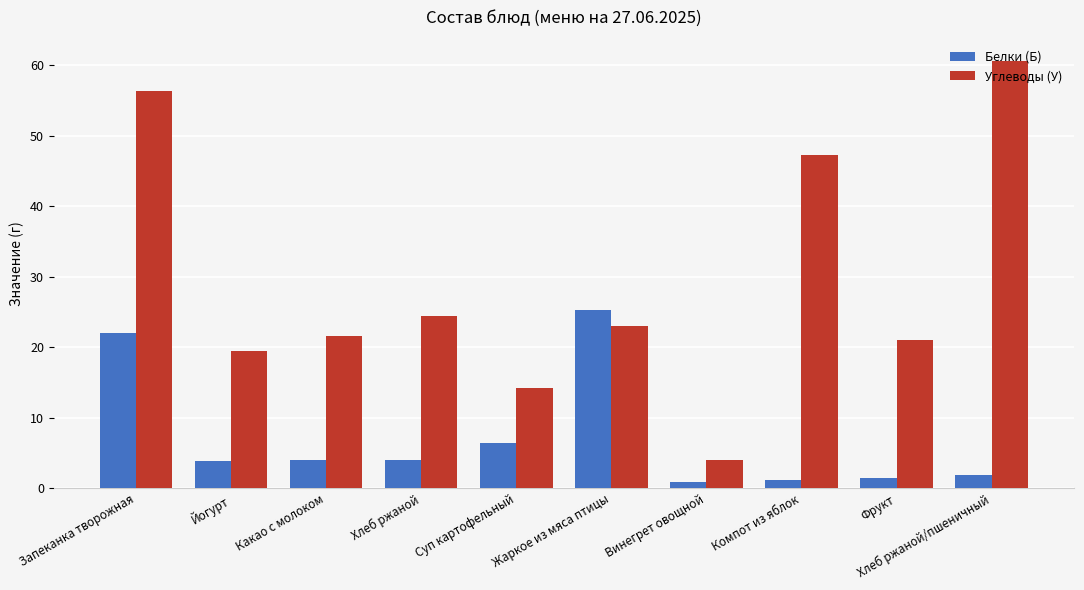

Count the number of categories in the chart.

10